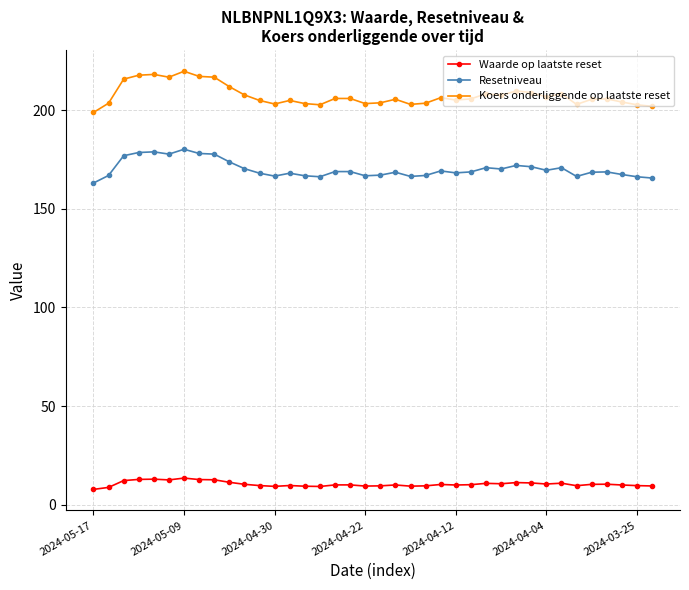

What are all the series names shown in the legend?

Waarde op laatste reset, Resetniveau, Koers onderliggende op laatste reset